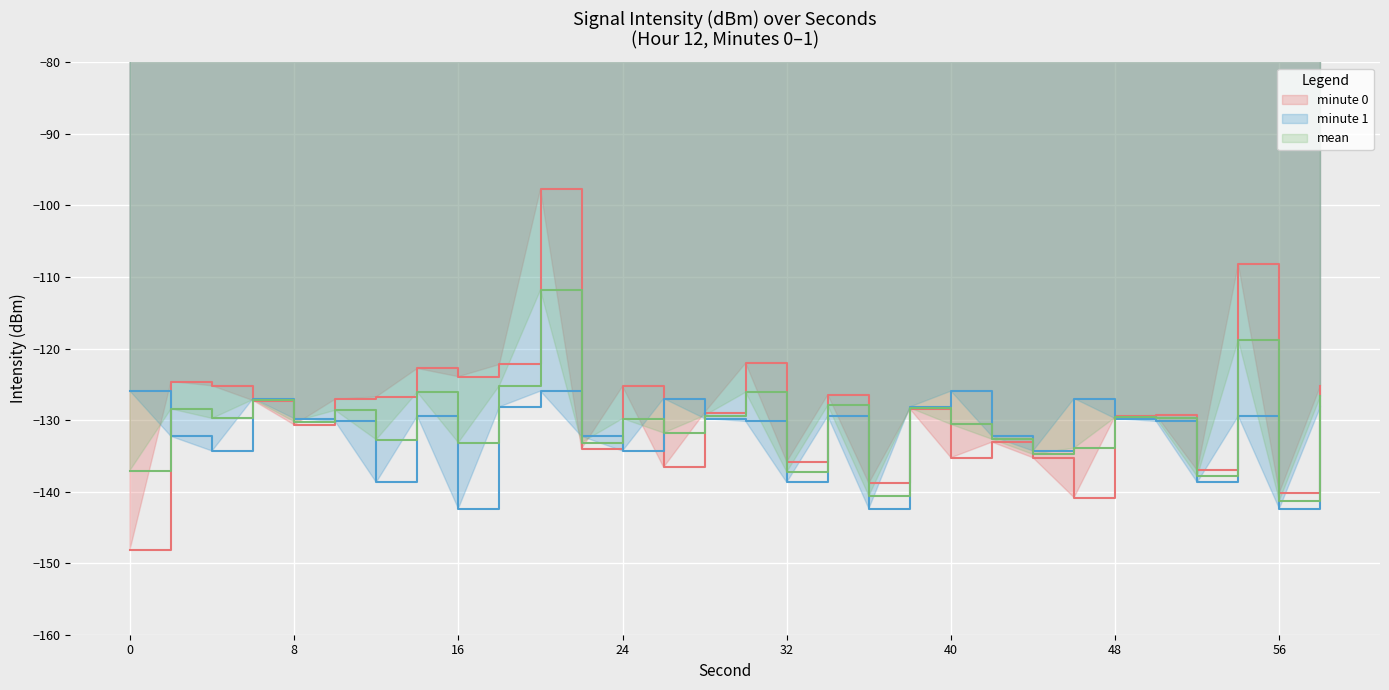

What is the change in value from 12 to 30?

+4.7